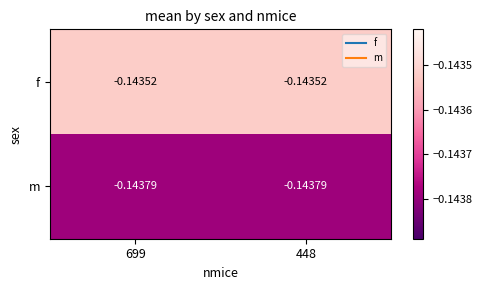

At 448, list the series in order from smallest to largest.

m, f